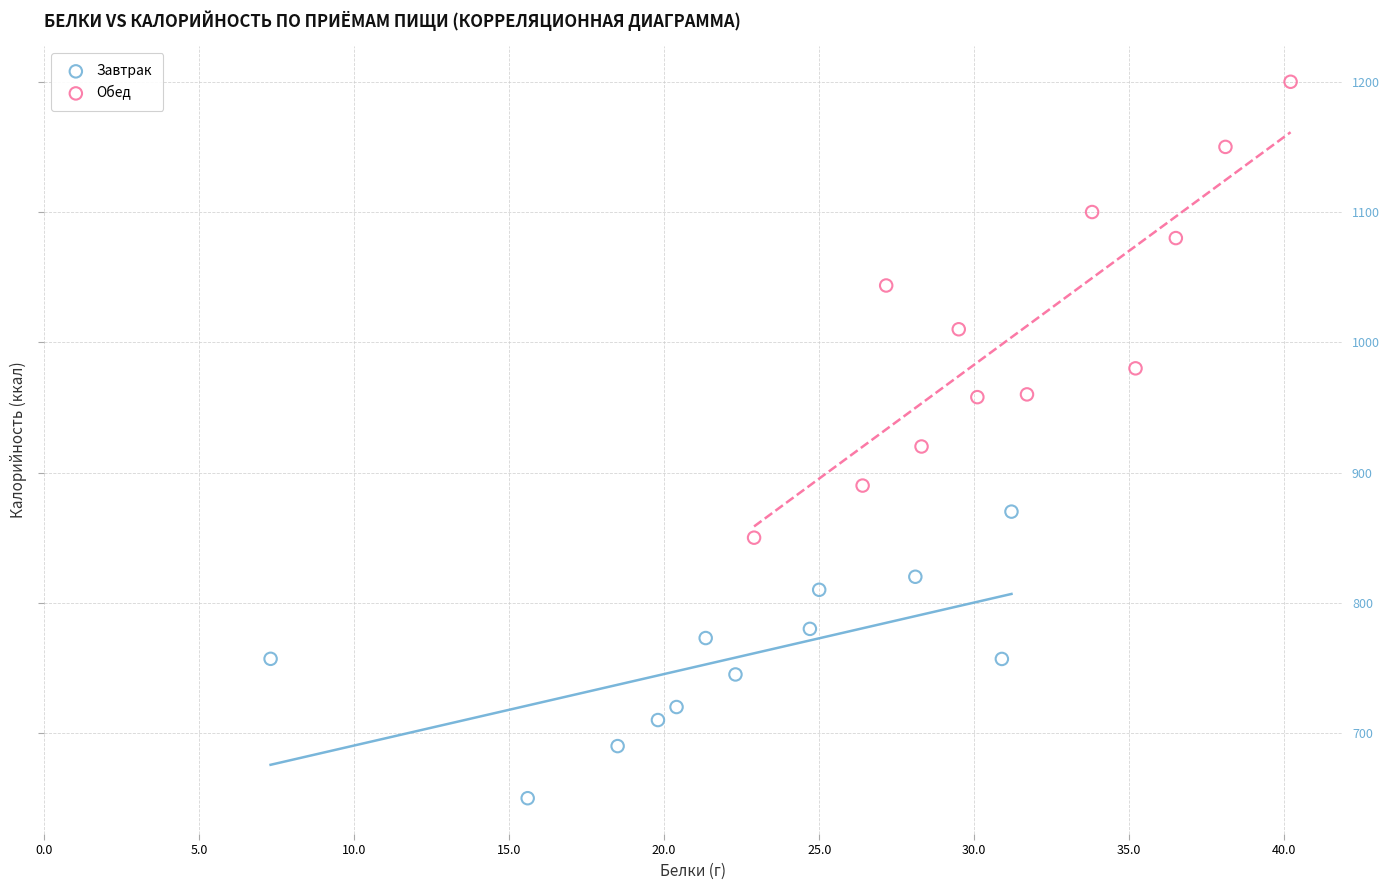

Which series has the largest Y range (max minus min)?

Обед